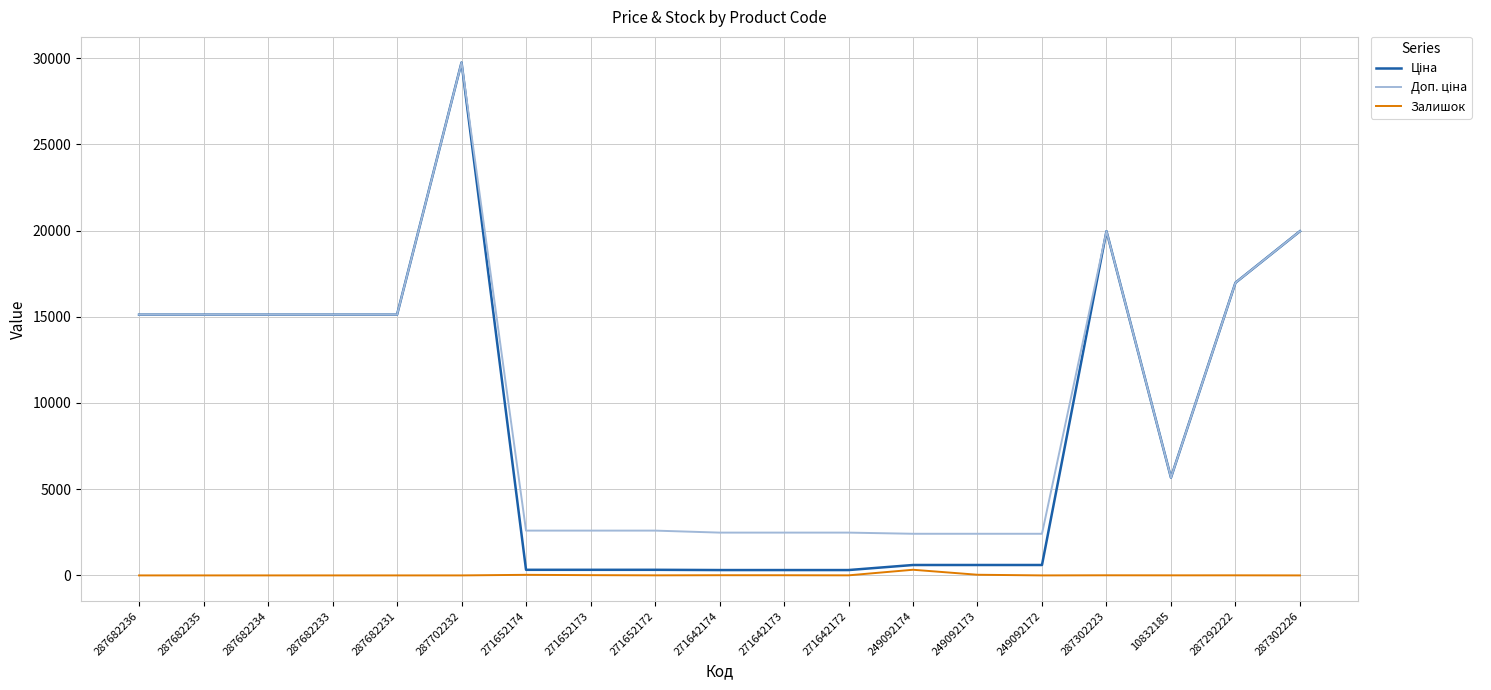

What is the sum of the Залишок values at 10832185 and 287292222?

9.0